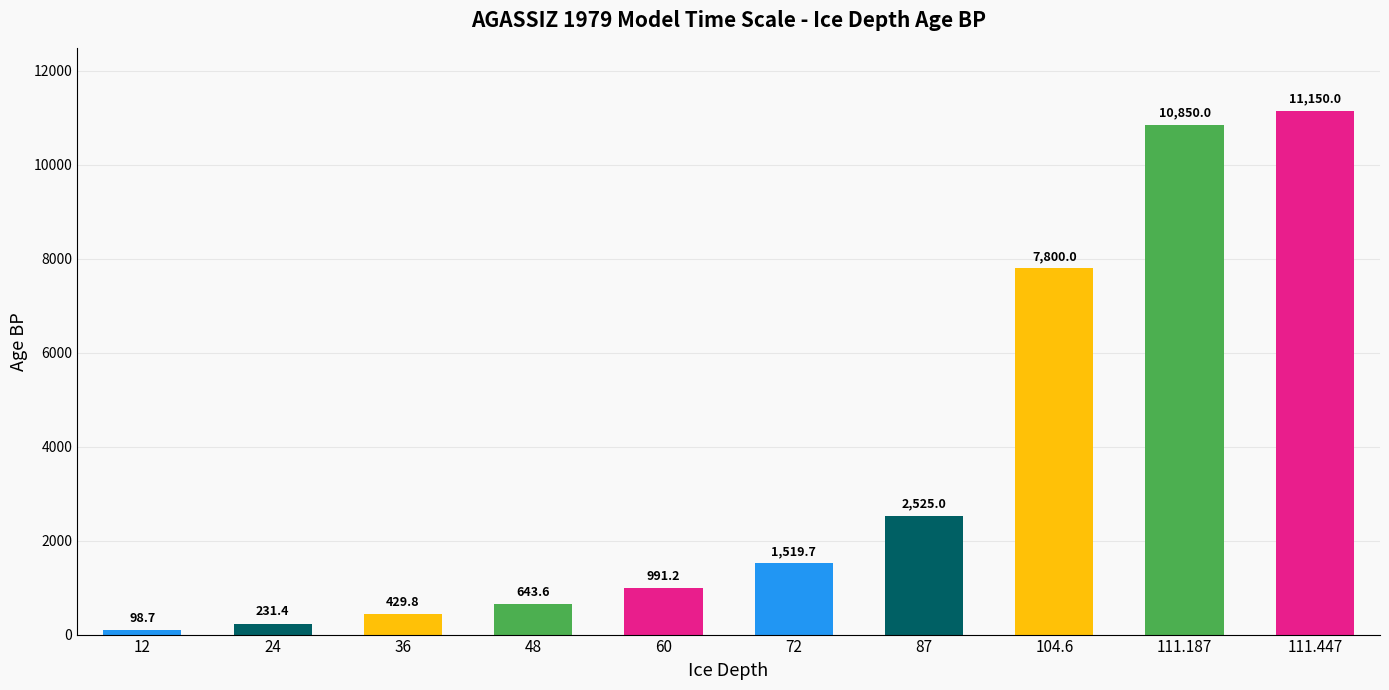

How many bars are there in total?

10